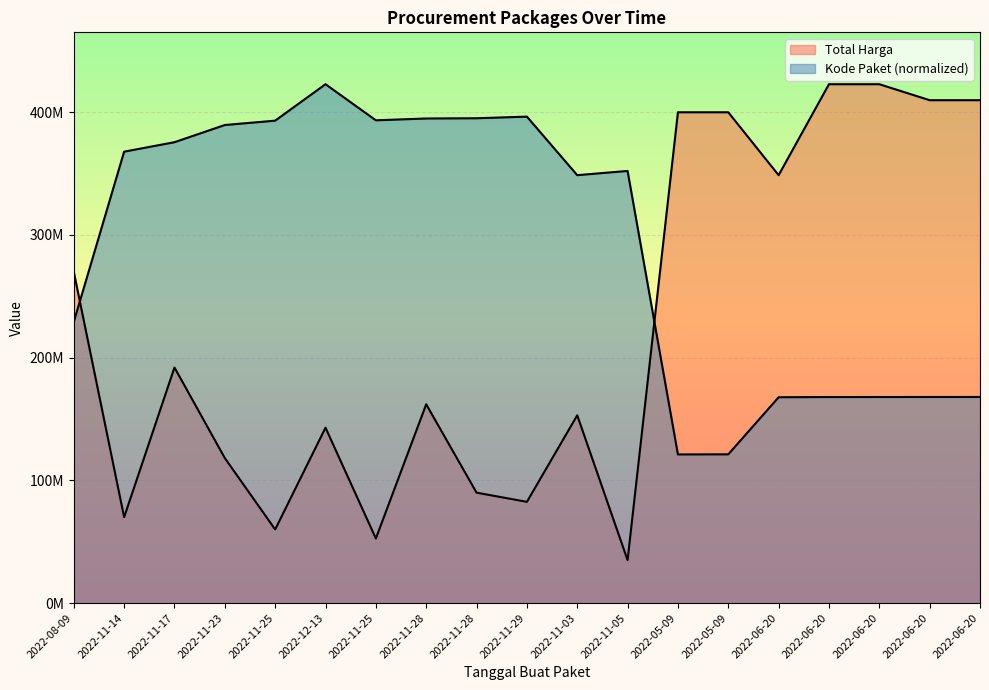

Between 2022-11-28 and 2022-05-09, which series saw the biggest shift?

Total Harga